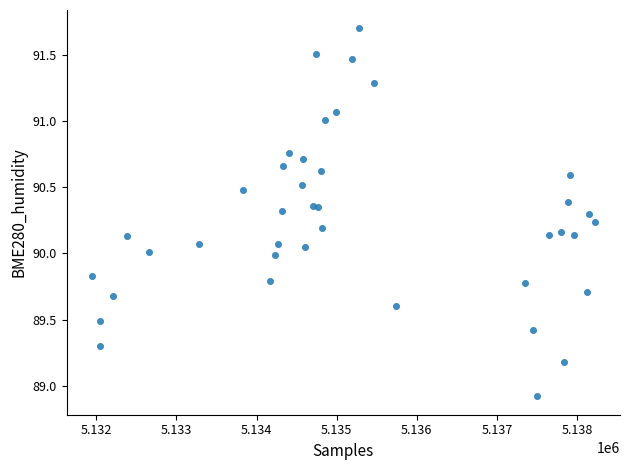

What is the range of X values (max minus min)?

6282.0